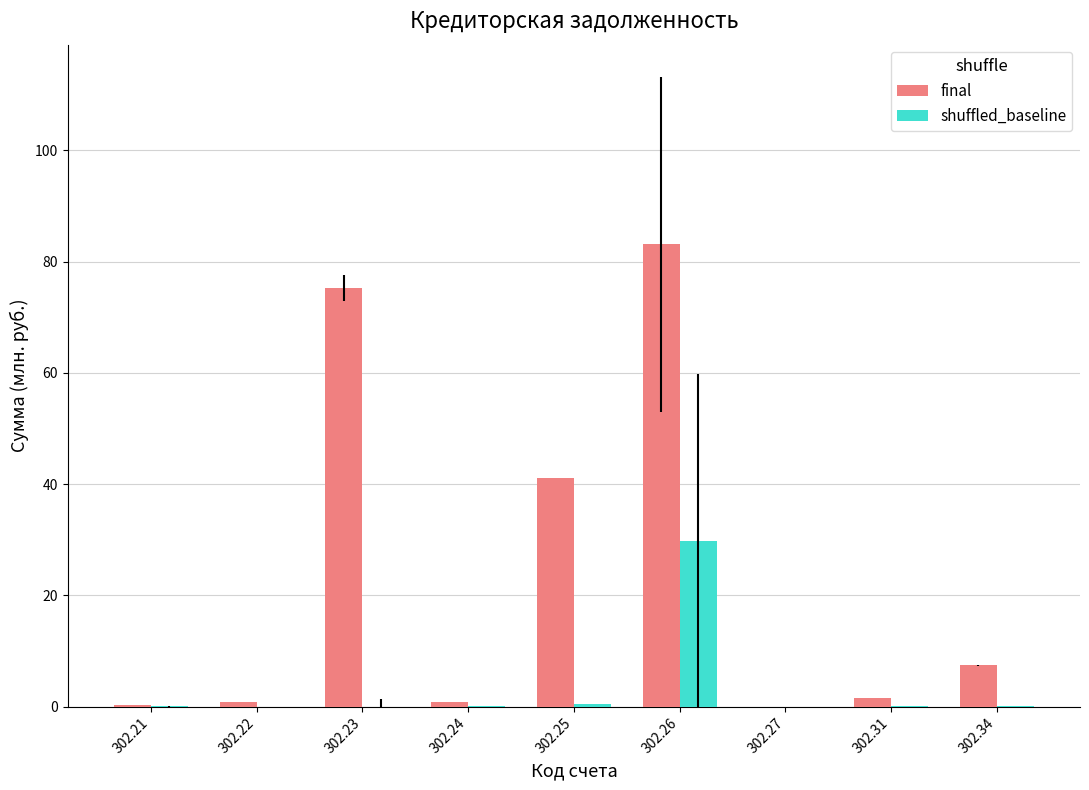

The value of final at 302.34 is 7.5. True or false?

True